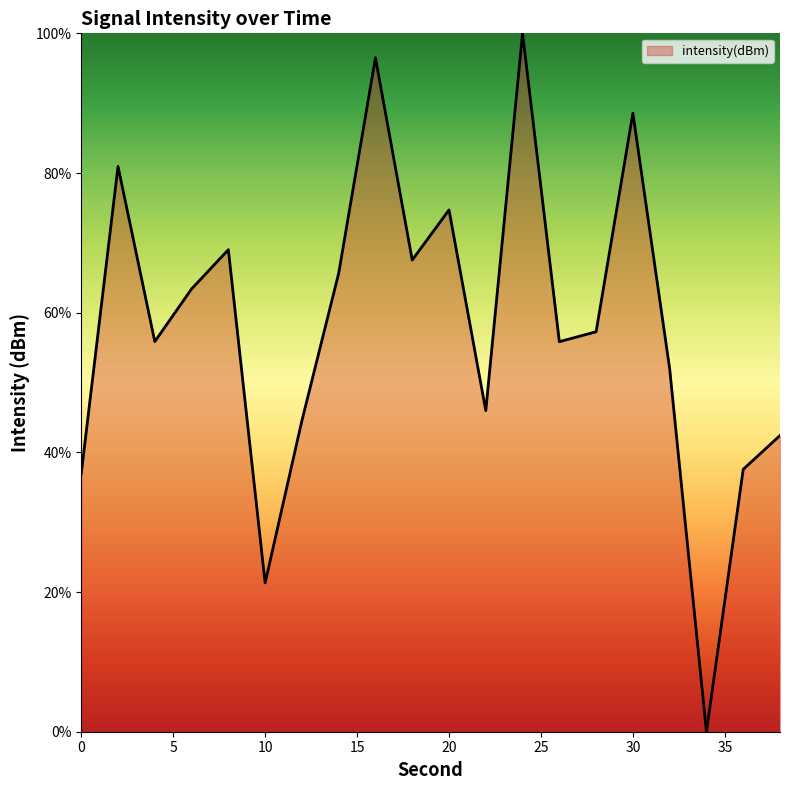

What is the difference between the maximum and minimum values?

100.0